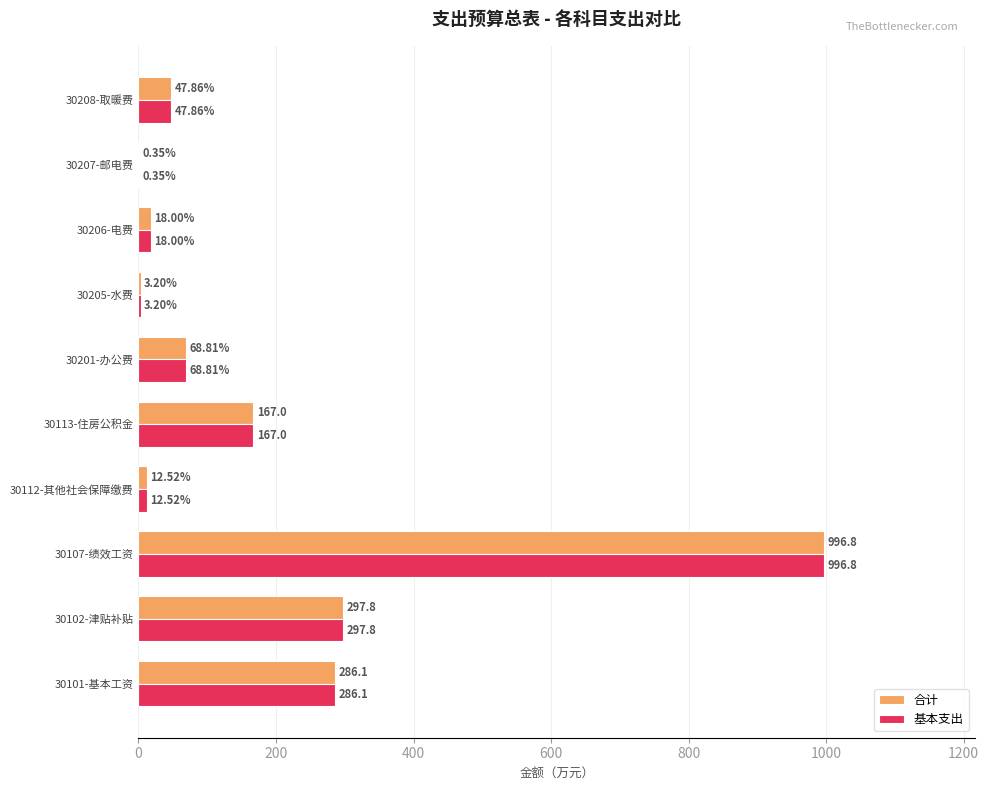

What is the sum of all 合计 values?

1898.4